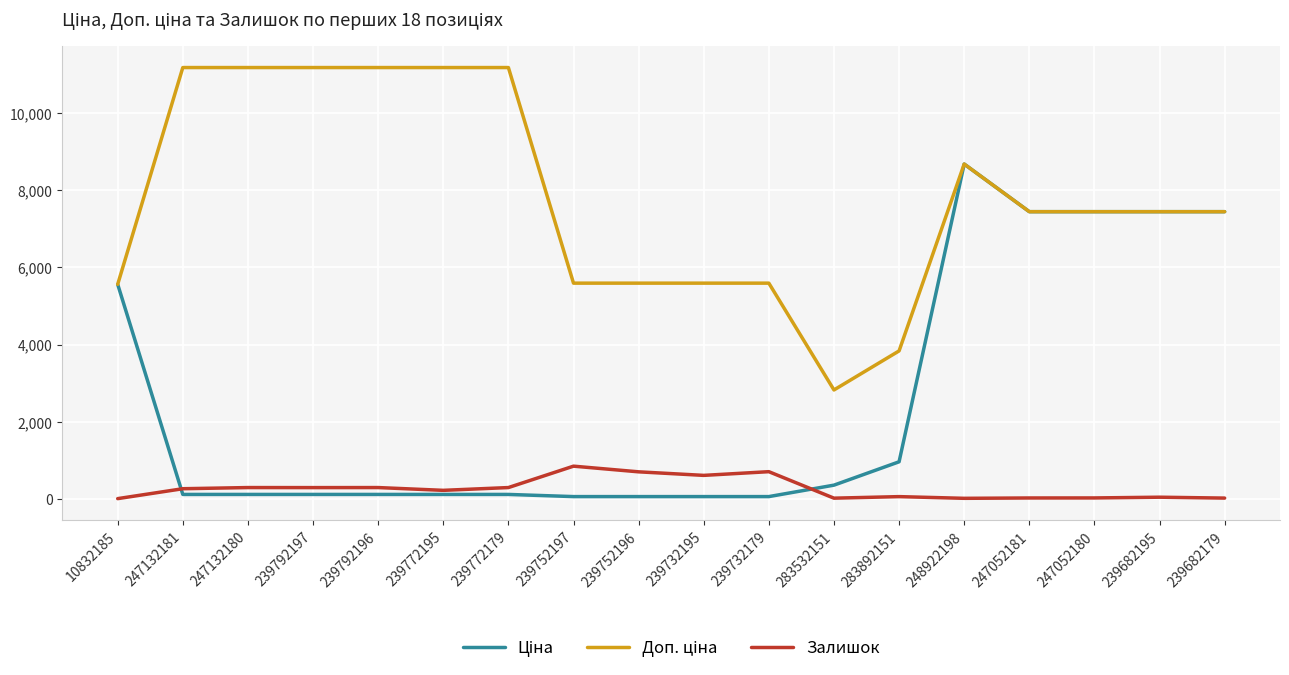

At which category is the sum across all series the highest?

248922198